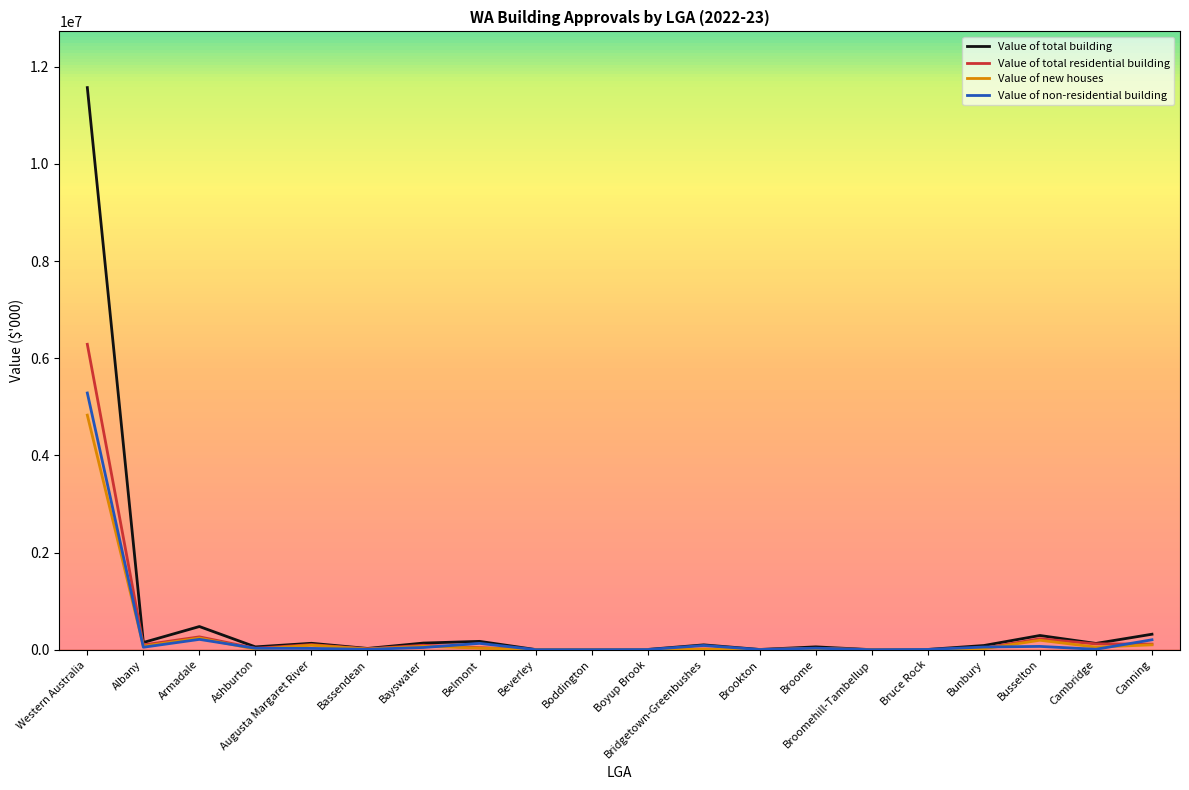

What are all the series names shown in the legend?

Value of total building, Value of total residential building, Value of new houses, Value of non-residential building